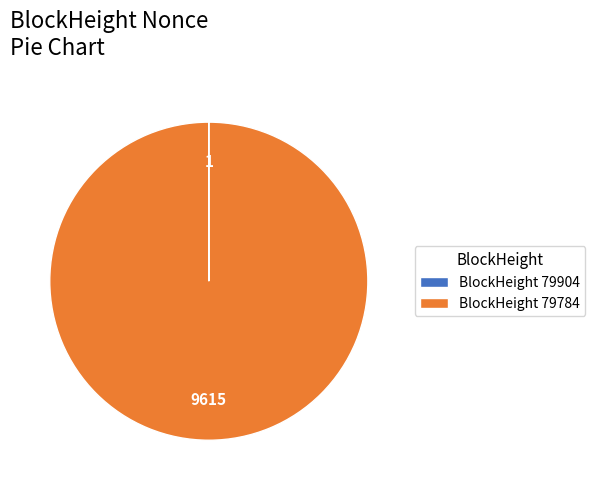

Which category accounts for the majority?

BlockHeight 79784